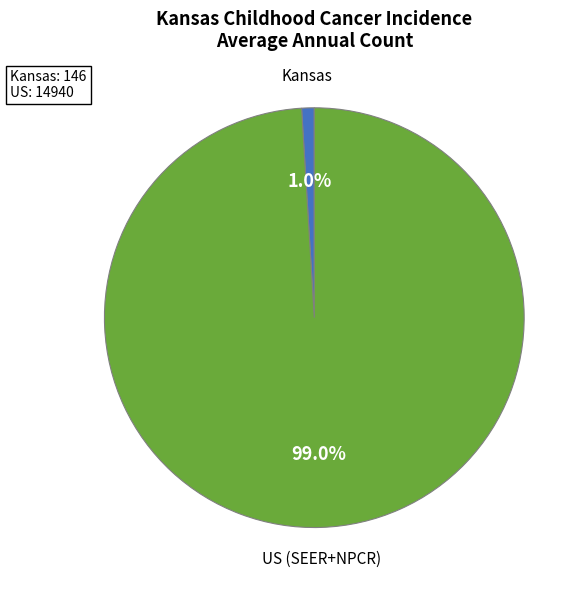

Which slice represents more than half of the pie?

US (SEER+NPCR)